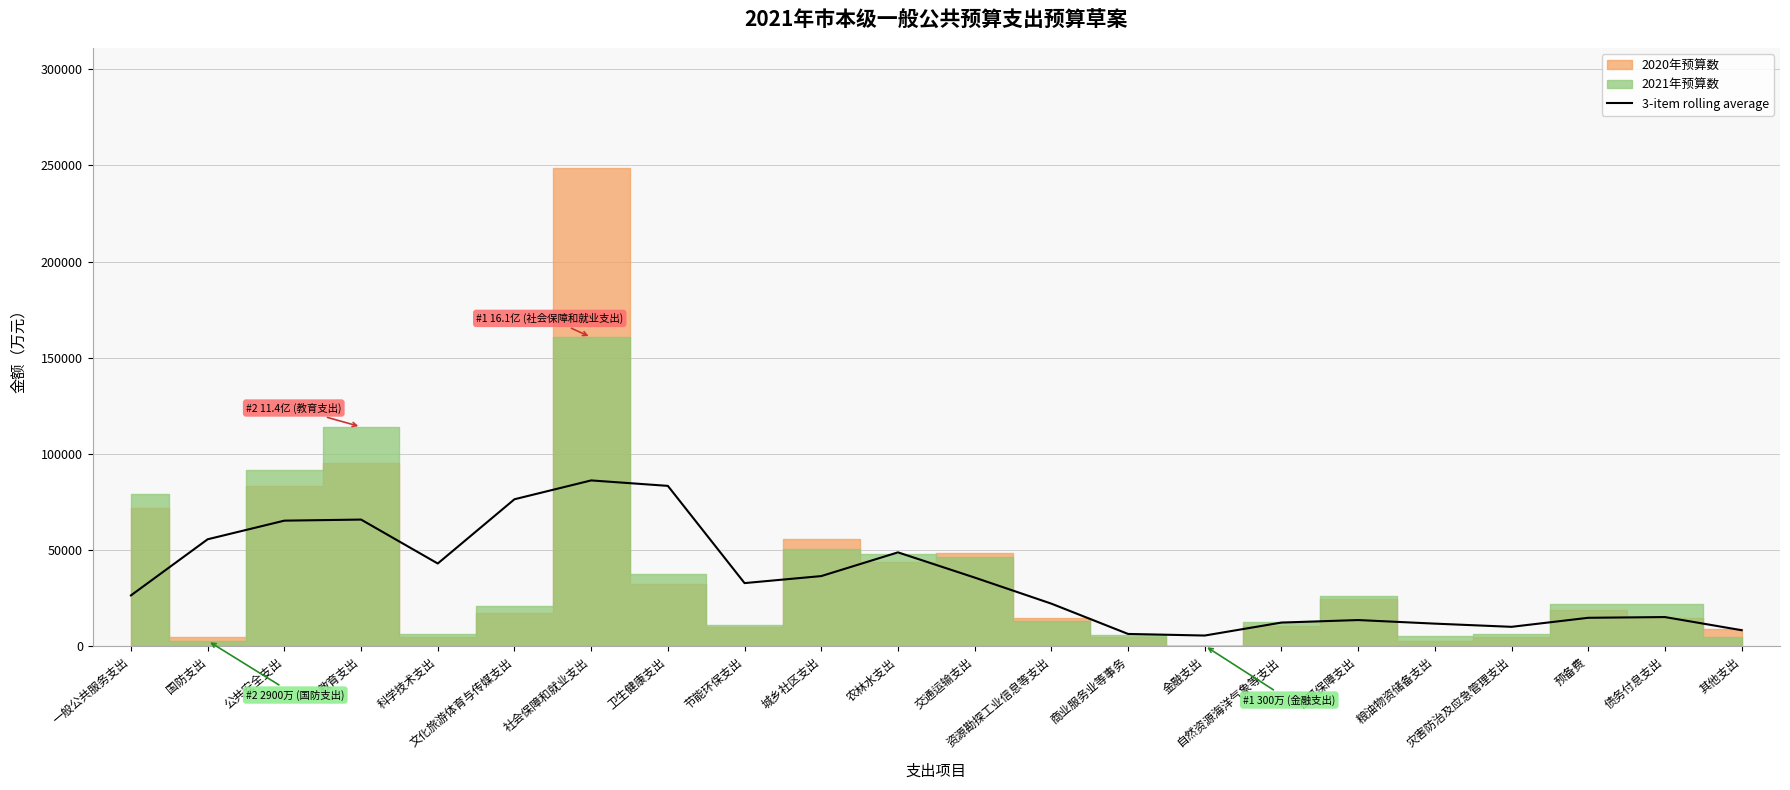

Count the number of categories in the chart.

22